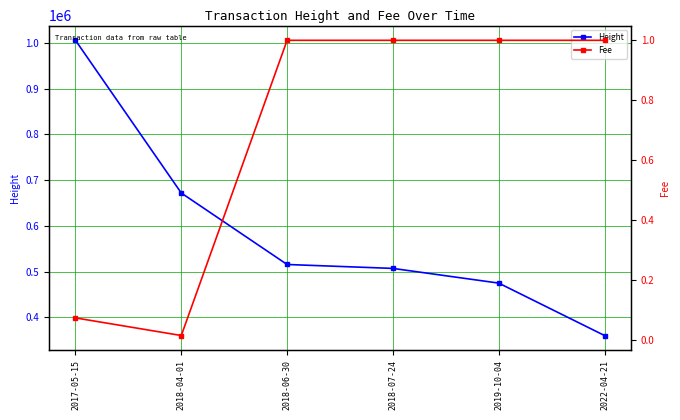

Reading left to right, extract all data points from this chart.

Height: 2017-05-15=1005561.0	2018-04-01=671802.0	2018-06-30=515559.0	2018-07-24=506994.0	2019-10-04=474875.0	2022-04-21=360300.0
Fee: 2017-05-15=0.1	2018-04-01=0.0	2018-06-30=1.0	2018-07-24=1.0	2019-10-04=1.0	2022-04-21=1.0